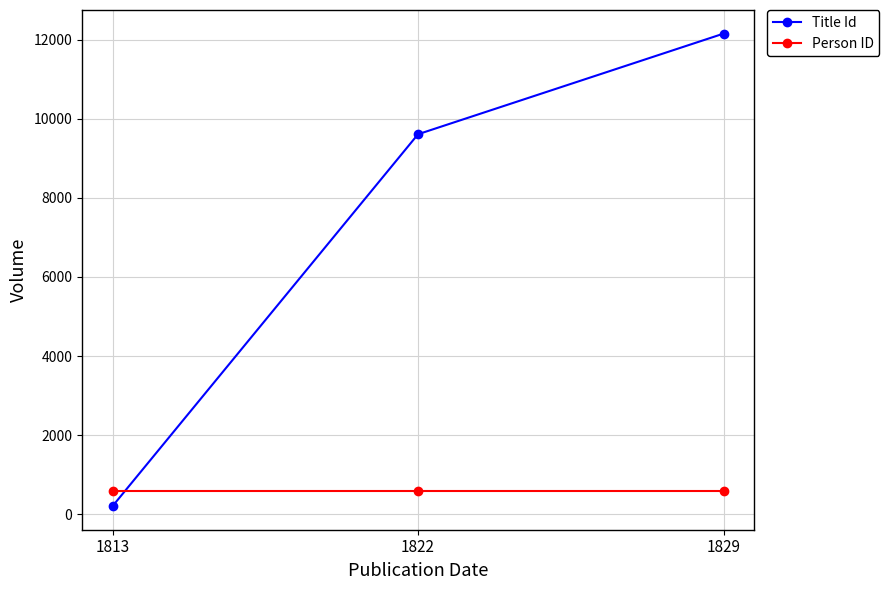

What is the value of the Title Id point at the 3rd from the left?

12156